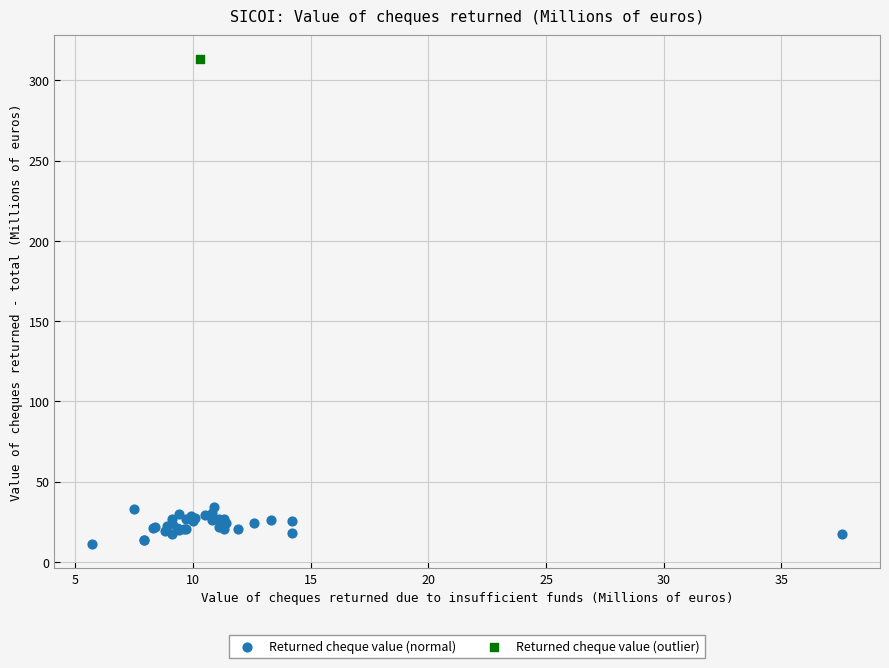

What are all the series names shown in the legend?

Returned cheque value (normal), Returned cheque value (outlier)